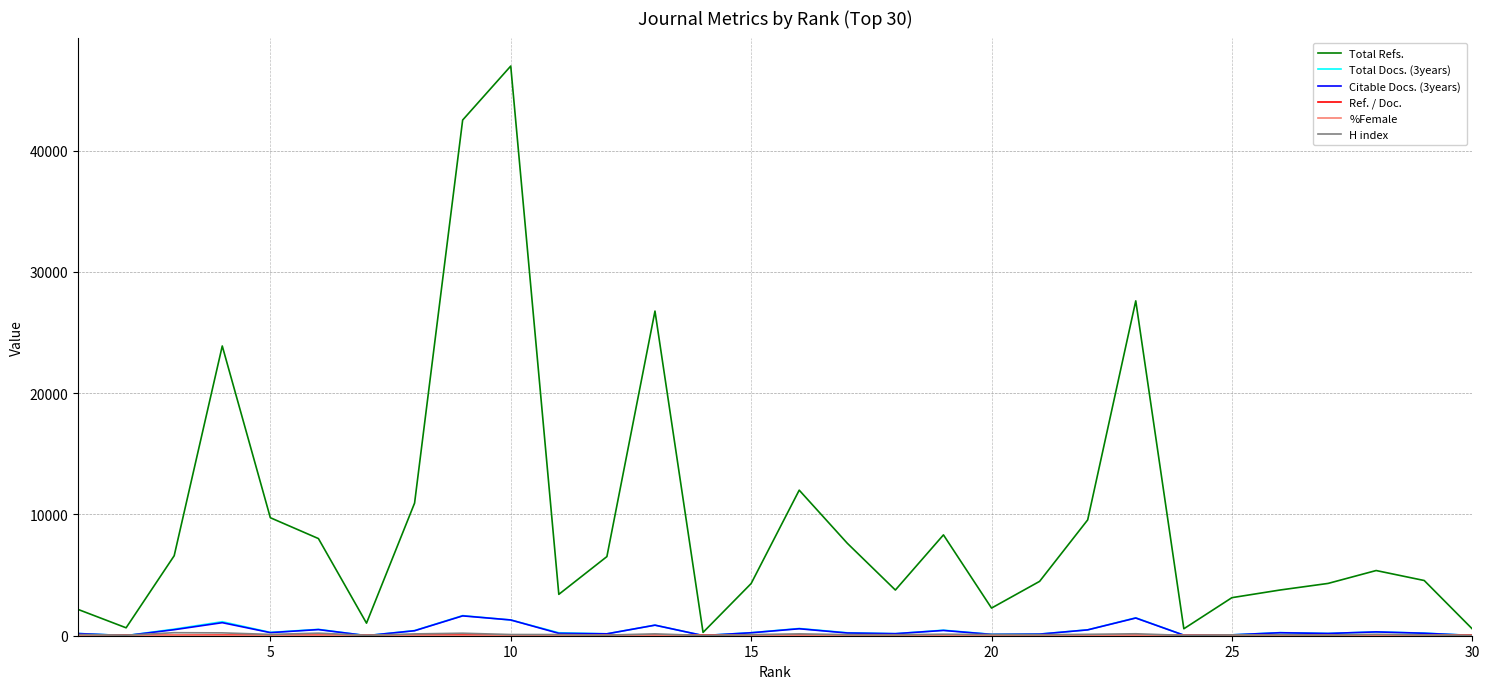

Which series has the largest total across all categories?

Total Refs.